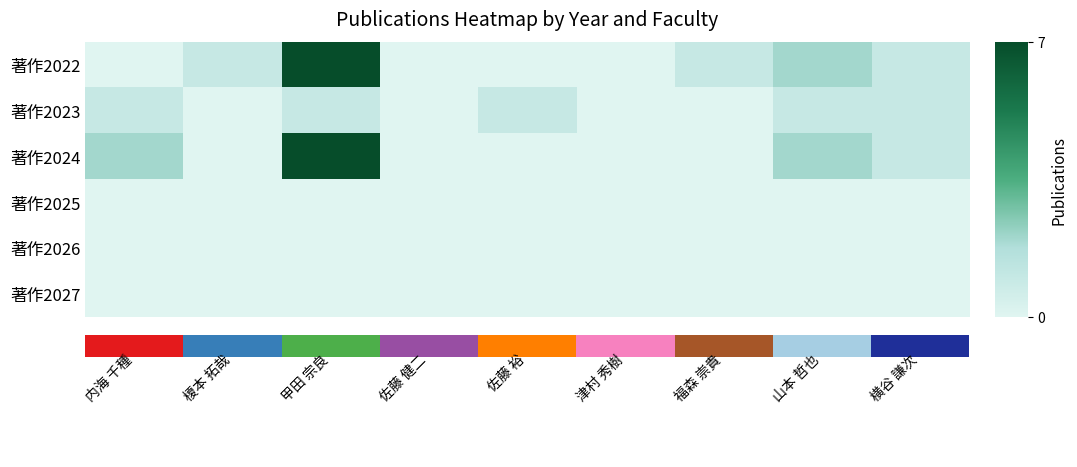

Which series has the widest spread of values?

著作2022